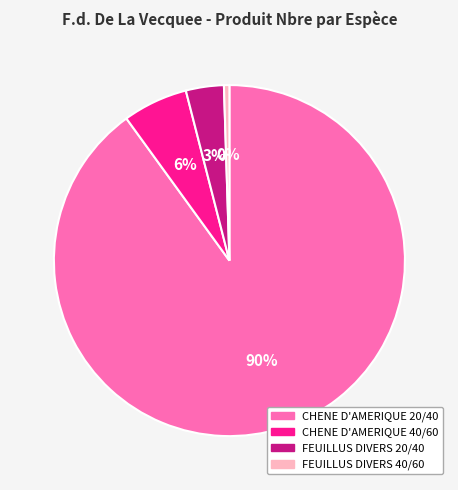

Do FEUILLUS DIVERS 40/60 and CHENE D'AMERIQUE 40/60 together represent more than half of the pie?

No